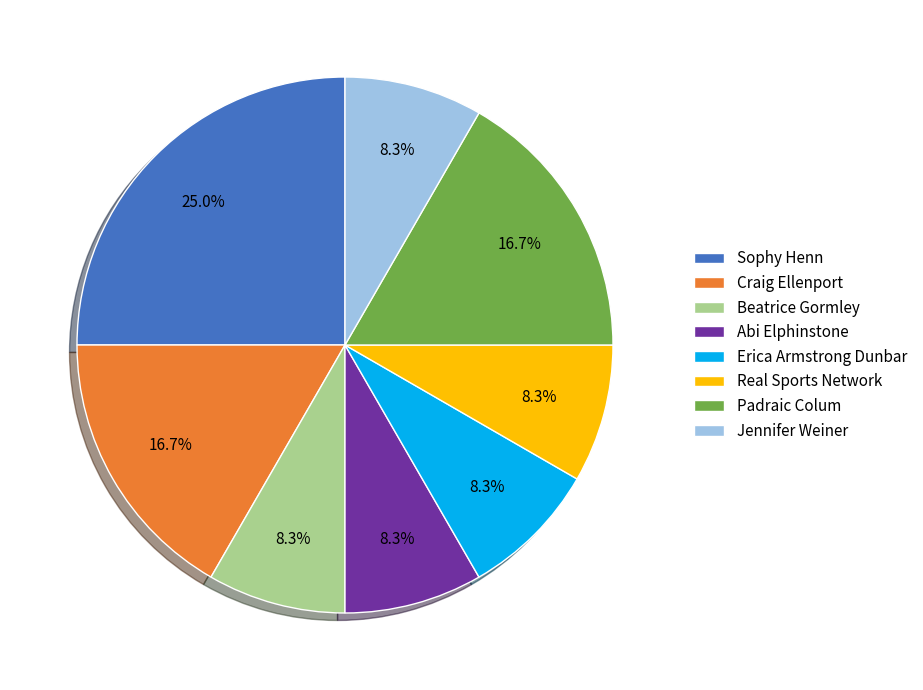

To the nearest percent, what portion does Jennifer Weiner represent?

8%